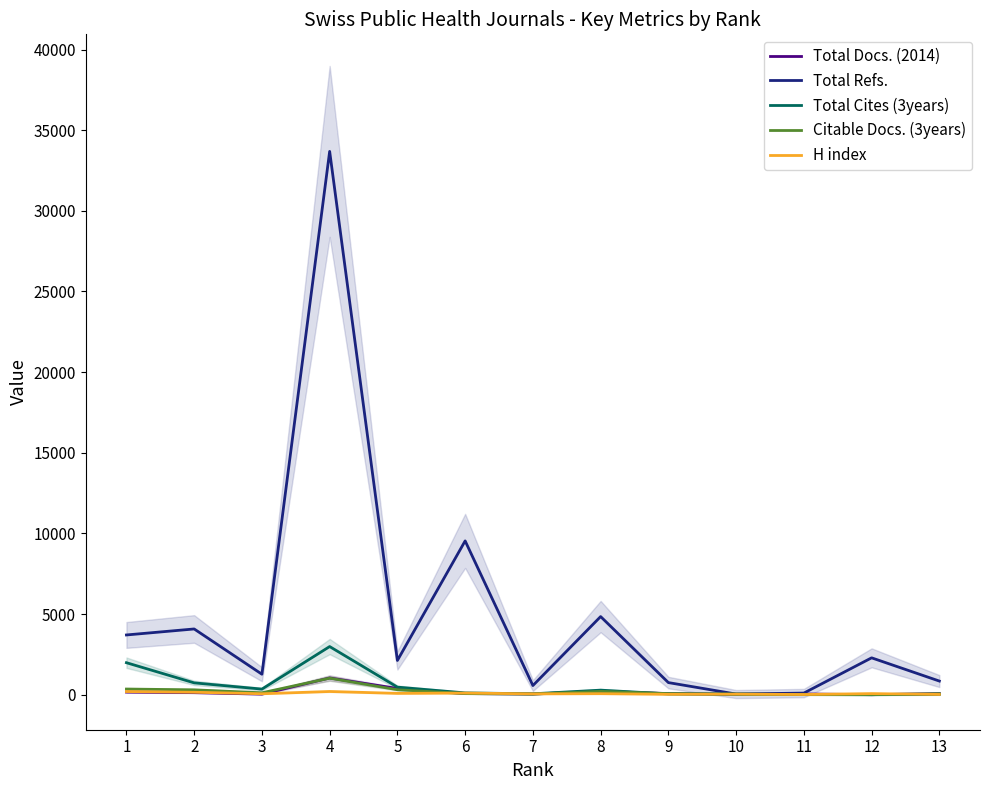

Which series ends up on top after the final intersection of Total Cites (3years) and Total Docs. (2014)?

Total Docs. (2014)